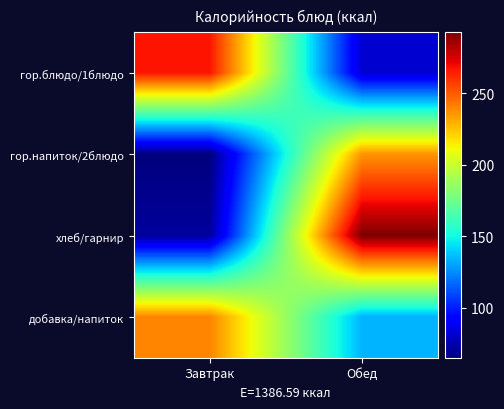

What is the difference between the highest and lowest values at Обед?

210.7